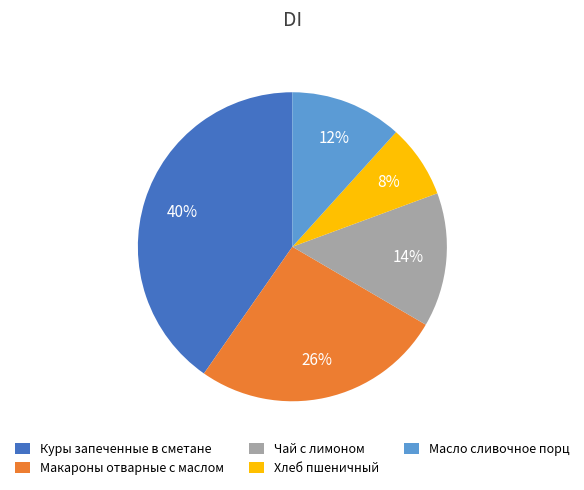

Is it true that Макароны отварные с маслом is 16% of the pie?

False